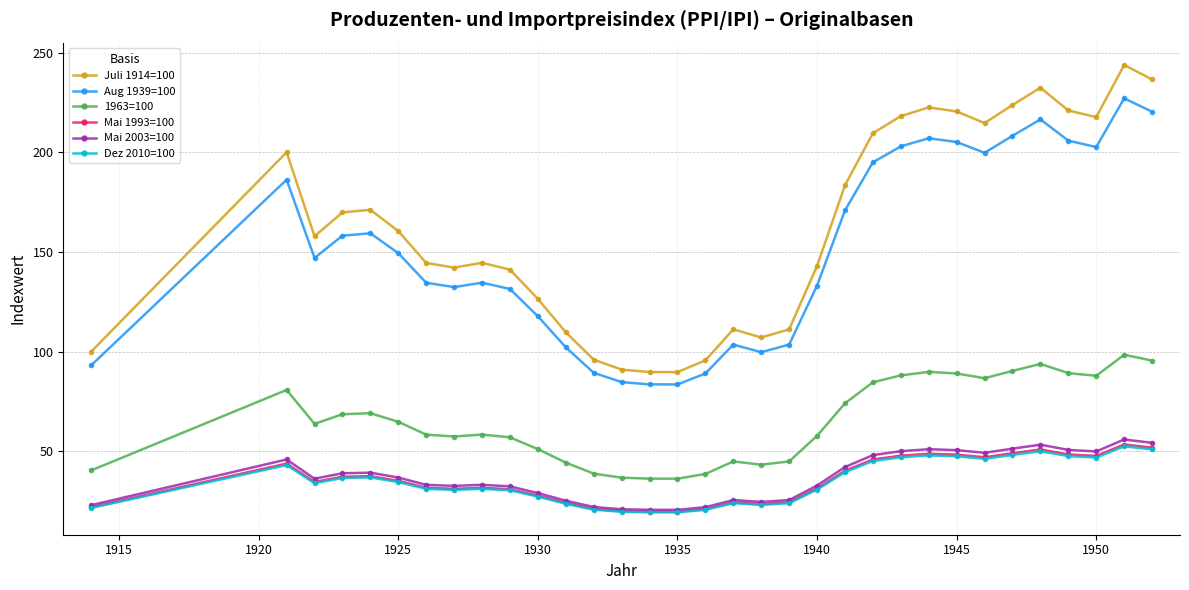

What is the value of the Mai 2003=100 point at the 19th from the left?

24.5